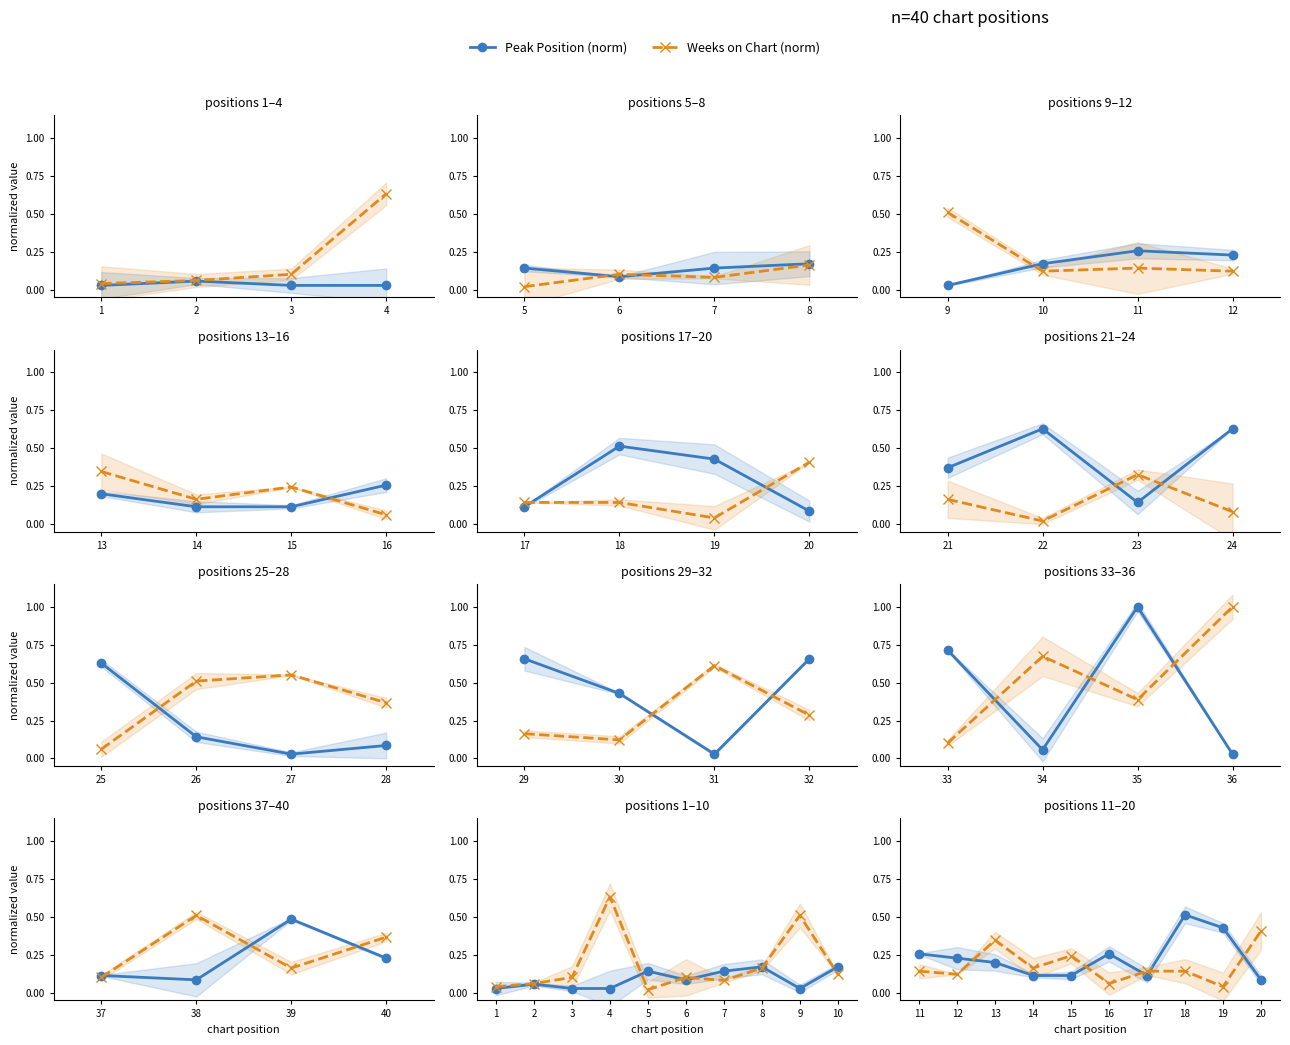

Where do Weeks on Chart (norm) and Peak Position (norm) first cross each other?

2 and 3